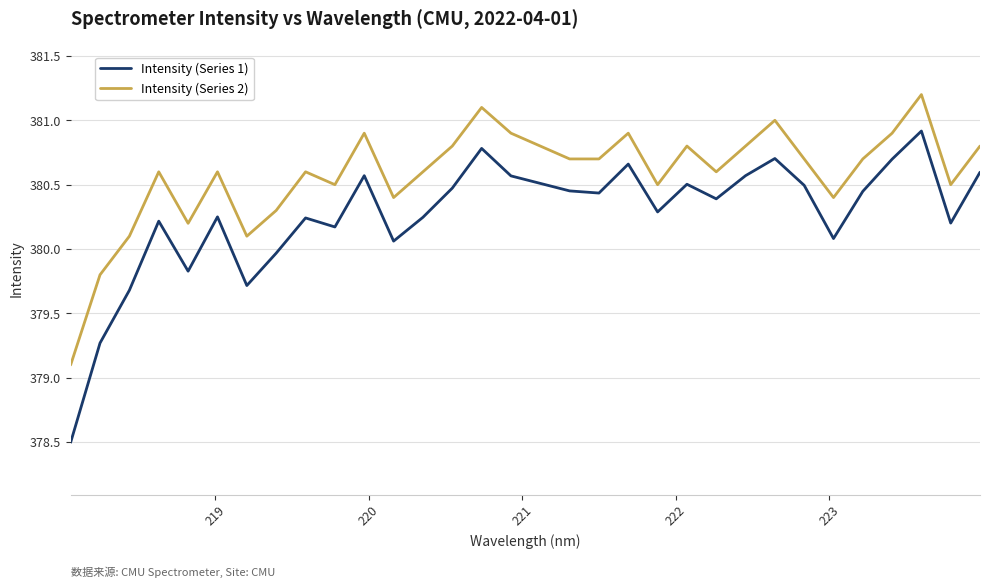

Which series has the largest total across all categories?

Intensity (Series 2)